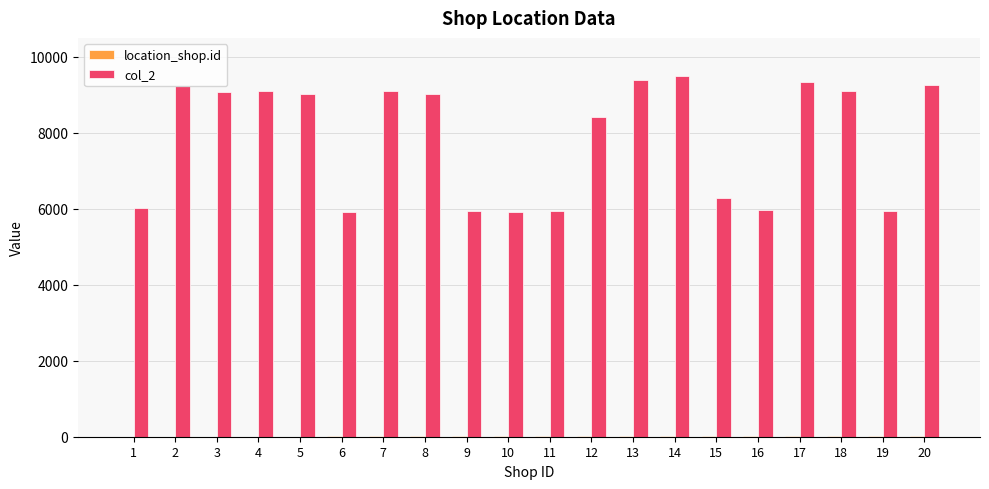

Does the chart contain stacked bars?

No